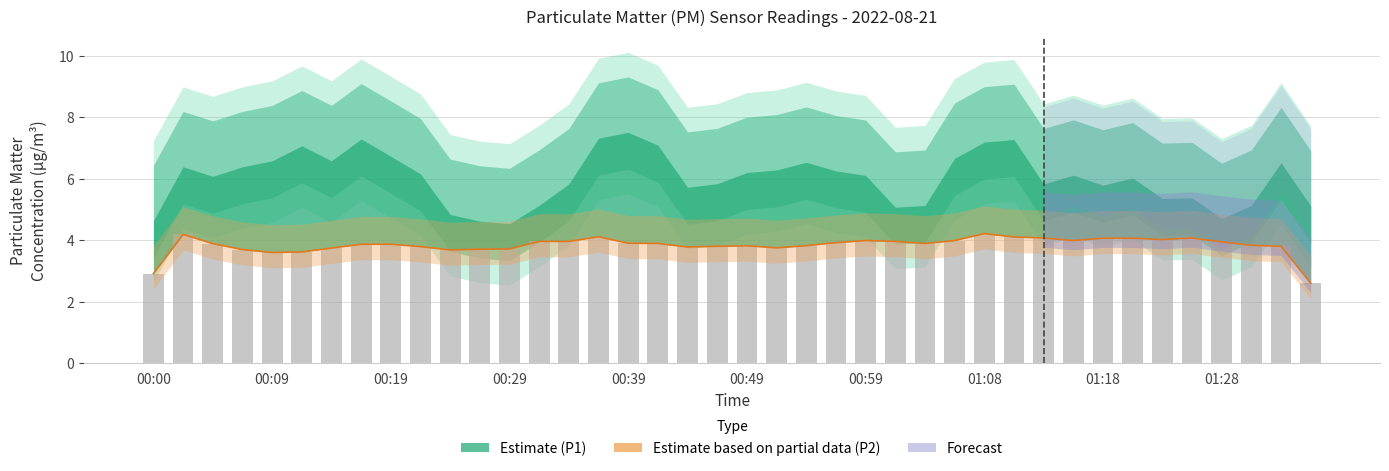

At which category does the chart reach its minimum across all series?

39